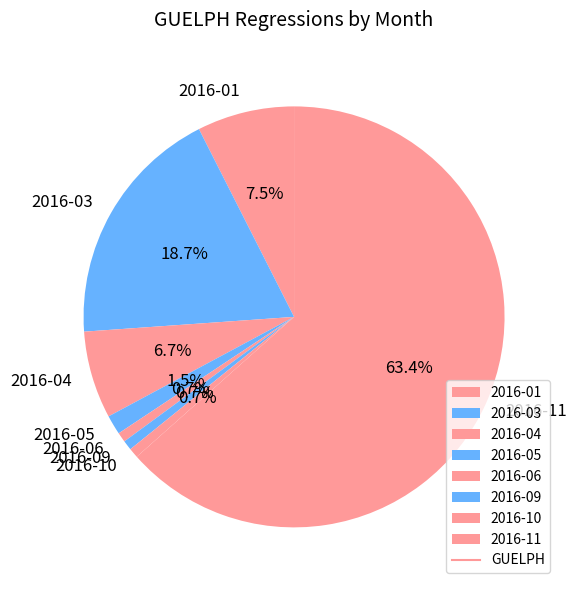

How much of the chart is everything except 2016-06?

99.3%